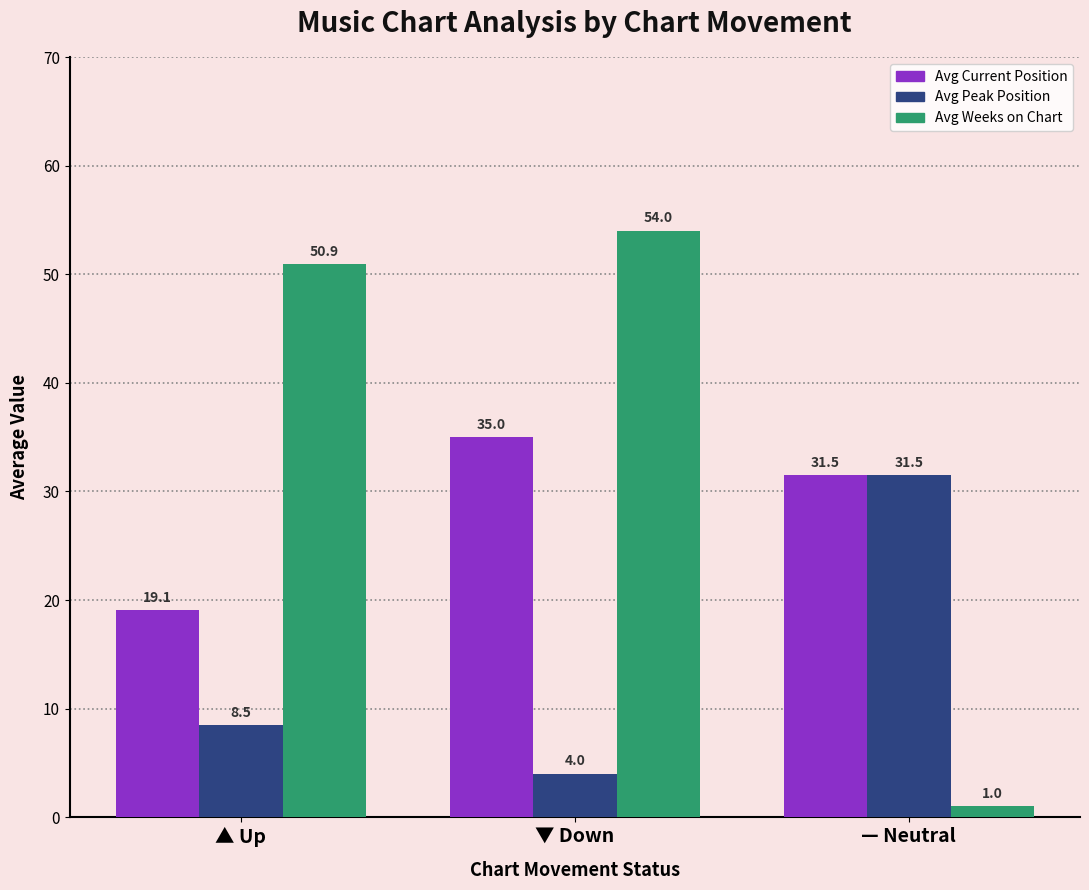

What are all the series names shown in the legend?

Avg Current Position, Avg Peak Position, Avg Weeks on Chart